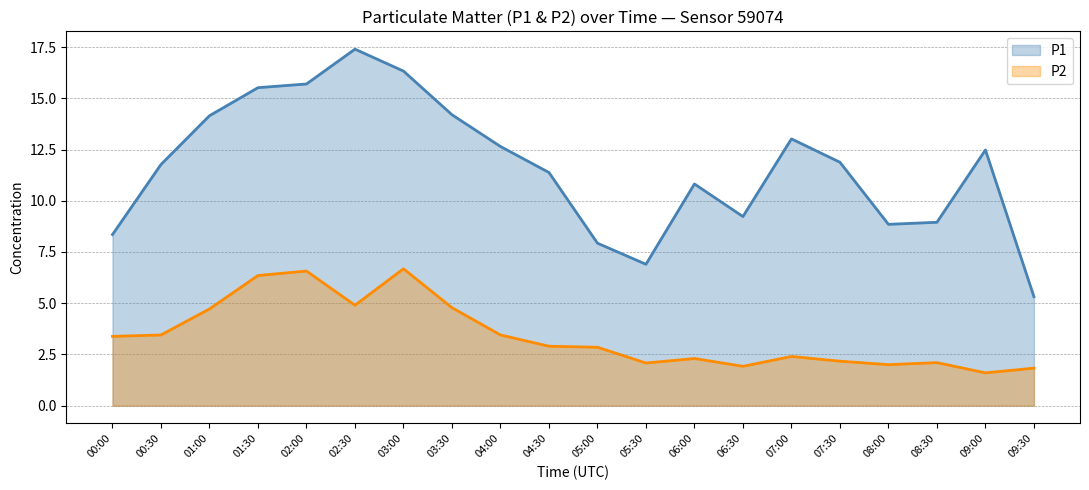

True or false: P1 and P2 intersect in this chart.

False